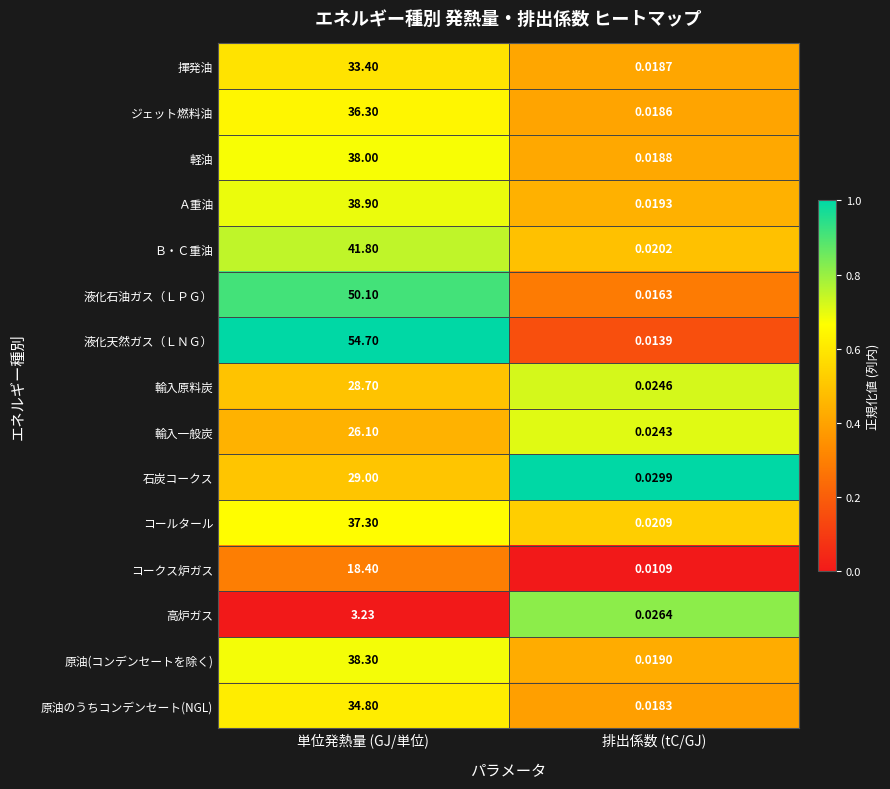

List the series in order of their peak value, lowest first.

高炉ガス, コークス炉ガス, 輸入一般炭, 輸入原料炭, 石炭コークス, 揮発油, 原油のうちコンデンセート(NGL), ジェット燃料油, コールタール, 軽油, 原油(コンデンセートを除く), Ａ重油, Ｂ・Ｃ重油, 液化石油ガス（ＬＰＧ）, 液化天然ガス（ＬＮＧ）